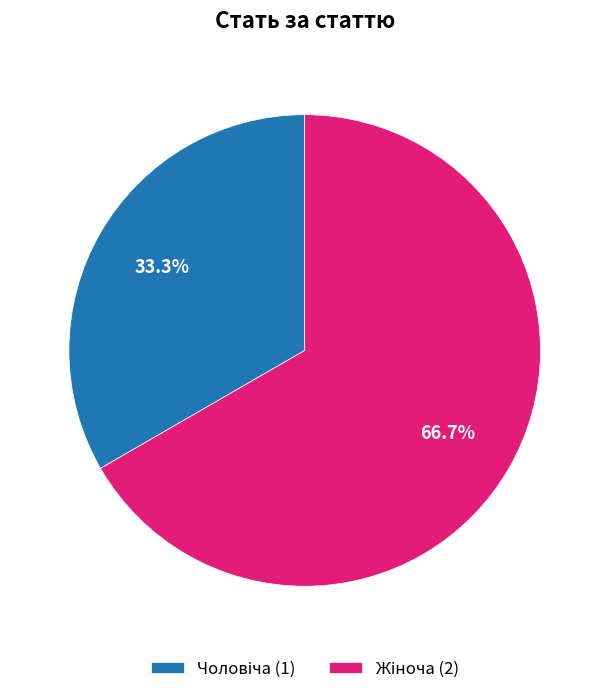

Does any single category account for the majority?

Yes